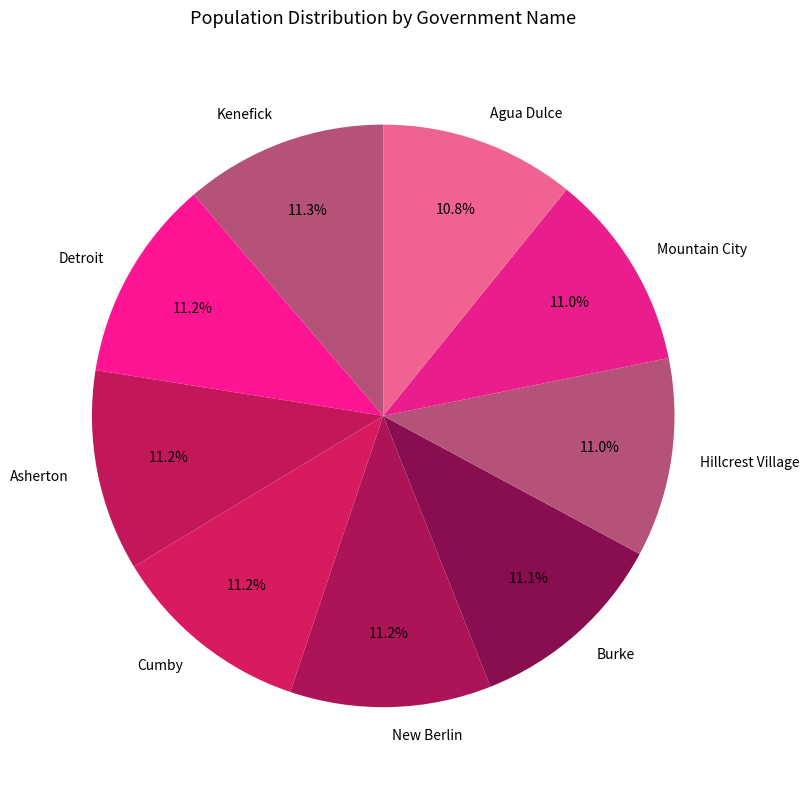

Is there a majority slice in this chart?

No